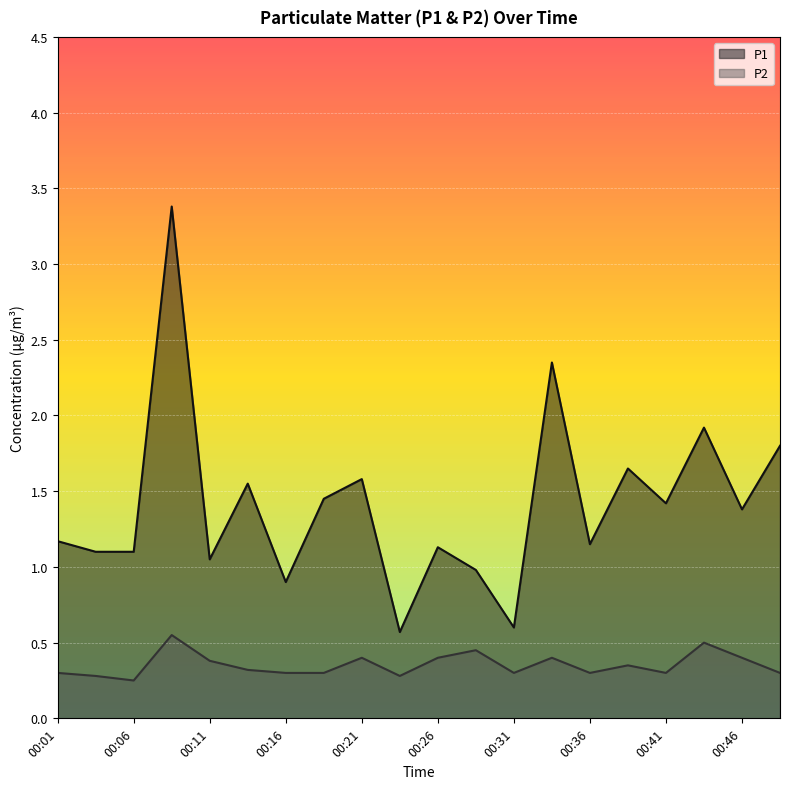

Which label corresponds to the largest value in the chart?

00:08